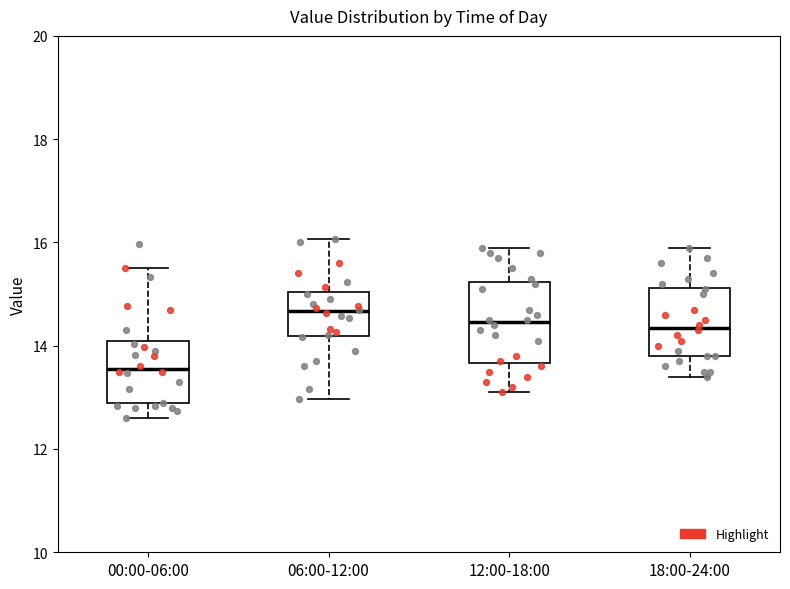

Reading left to right, read every box against the y-axis: the position of its median line, the range the box covers, and the ends of its whiskers. The values are not printed on the chart, so give them approximately, as read against the axis.

00:00-06:00: median 13.6, box 12.8 to 14.0, whiskers 12.6 to 15.6
06:00-12:00: median 14.6, box 14.2 to 15.0, whiskers 13.0 to 16.0
12:00-18:00: median 14.4, box 13.6 to 15.2, whiskers 13.2 to 16.0
18:00-24:00: median 14.4, box 13.8 to 15.2, whiskers 13.4 to 16.0